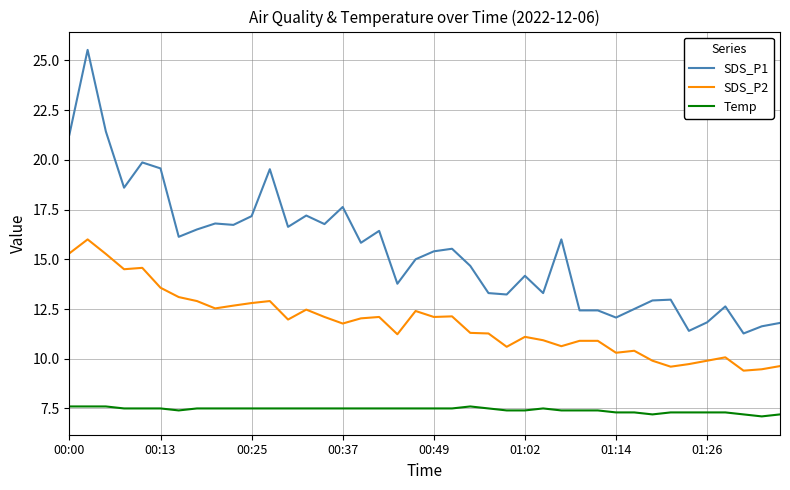

What is the maximum value shown in the chart?

25.5